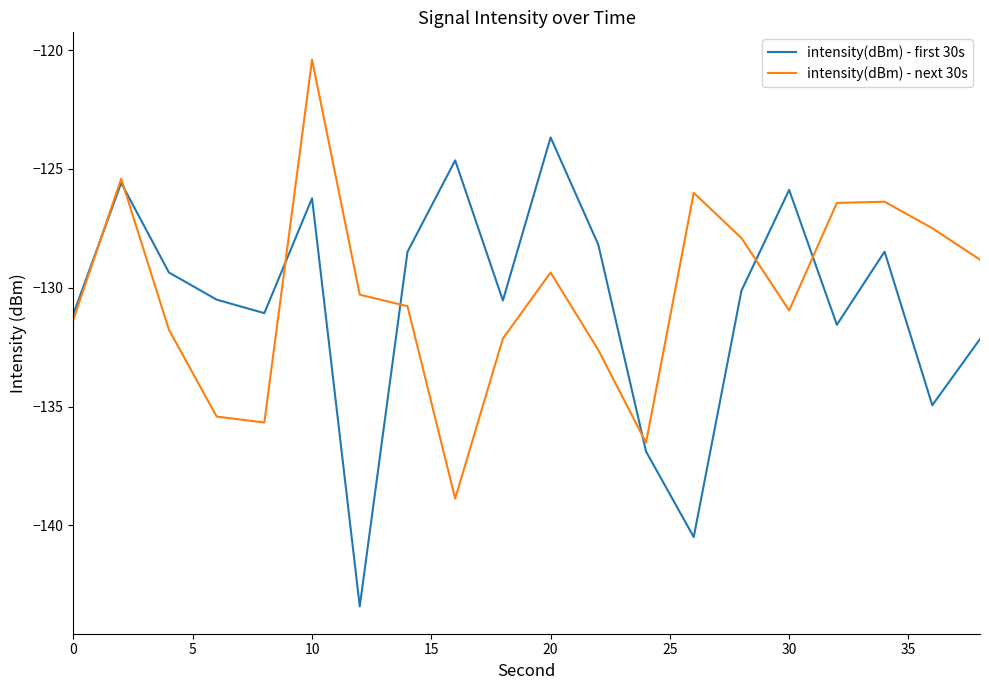

How many lines are shown in the chart?

2